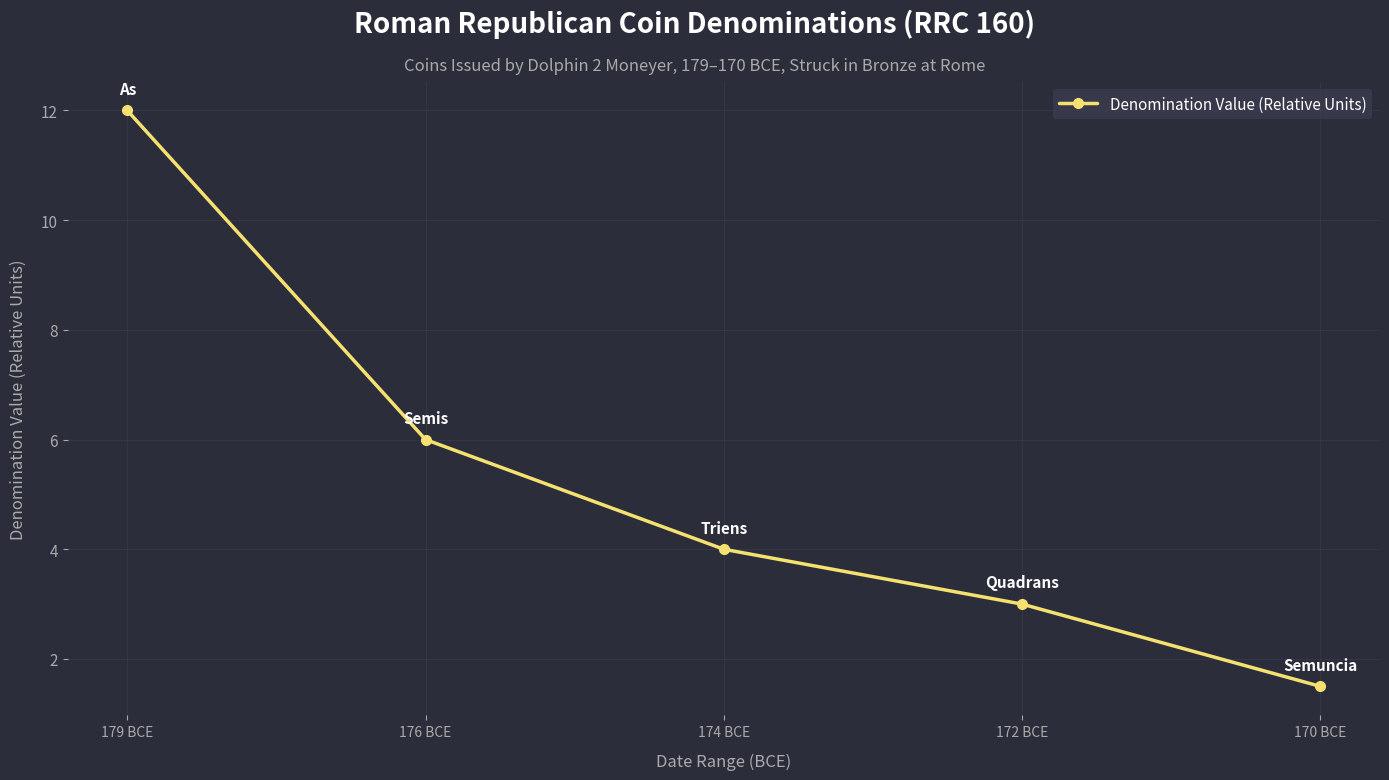

What is the label of the 1st point from the left?

179 BCE